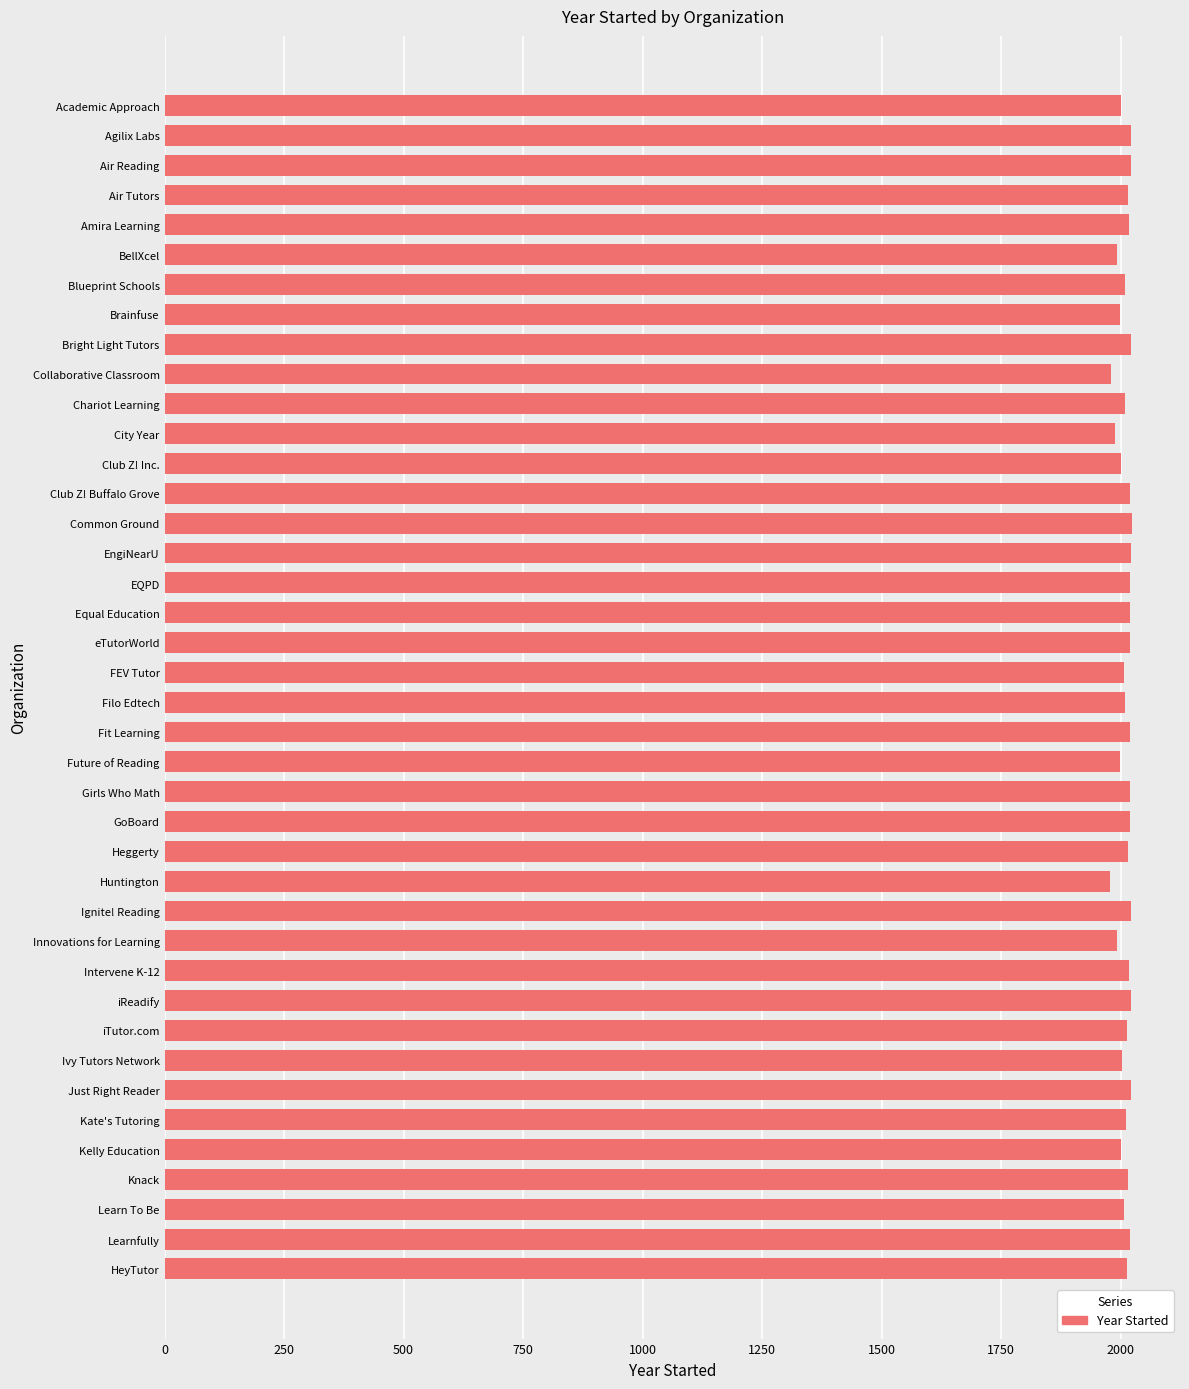

What is the difference between the second highest and second lowest values?

42